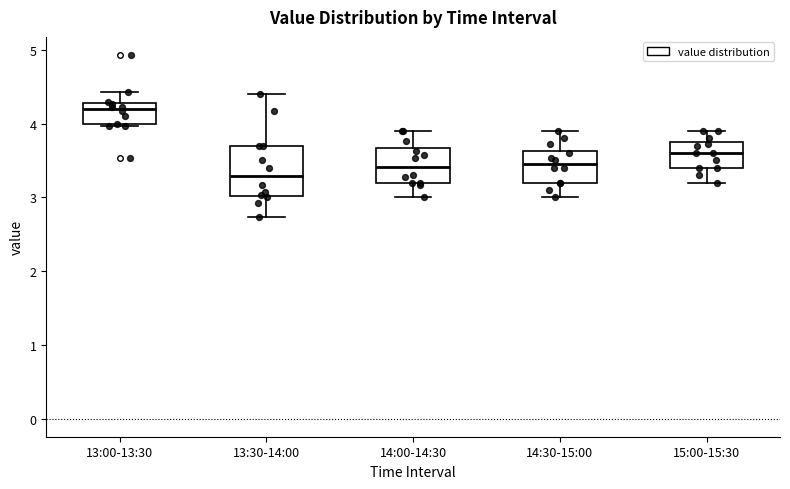

Where does the upper whisker of the box for 14:00-14:30 end on the y-axis? The values are not printed on the chart, so give them approximately, as read against the axis.

3.9